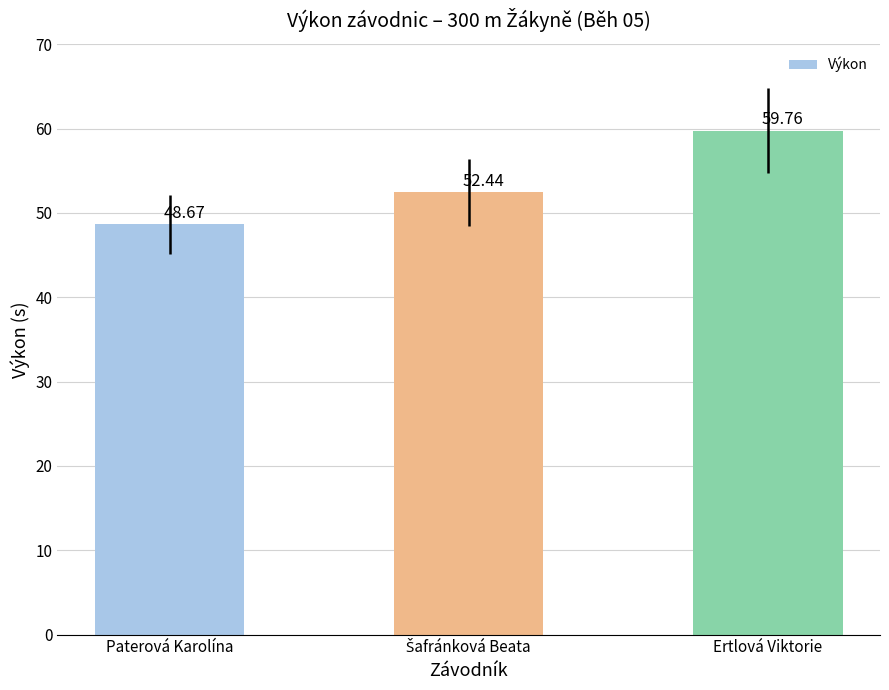

What is the difference between the maximum and second lowest values?

7.3